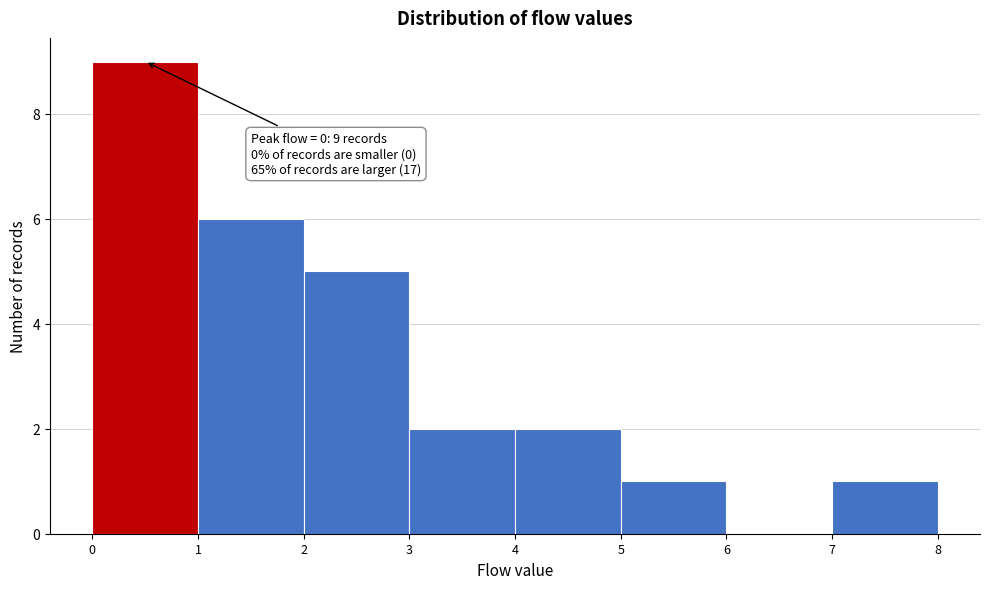

Which range on the x-axis has the tallest bar?

0 to 1